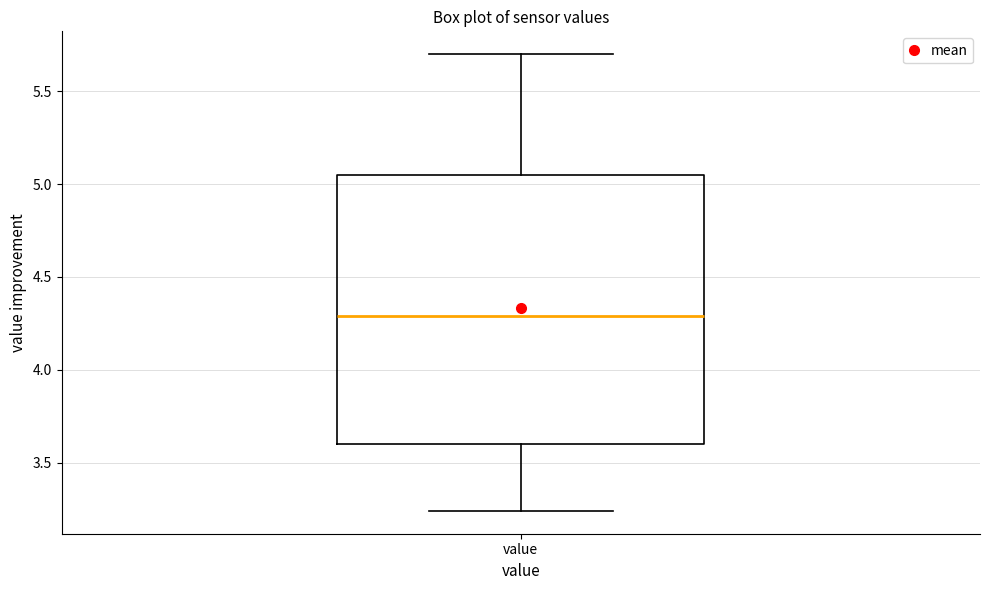

Transcribe this box plot: give where the median line is, the range the box spans, and where the two whiskers end, as read against the y-axis. The values are not printed on the chart, so give them approximately, as read against the axis.

median 4.30, box 3.60 to 5.05, whiskers 3.25 to 5.70